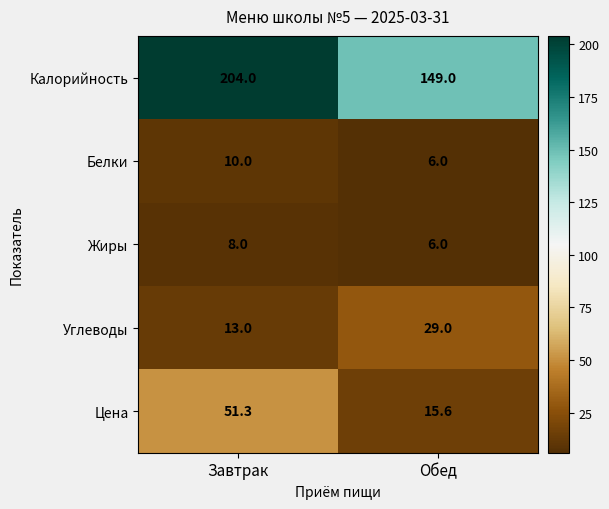

How many distinct data groups are displayed?

5